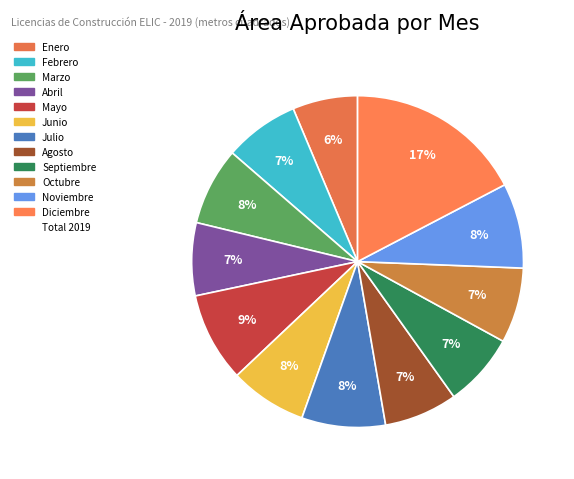

Rank the categories by value from lowest to highest.

Enero, Abril, Agosto, Septiembre, Febrero, Octubre, Junio, Marzo, Julio, Noviembre, Mayo, Diciembre